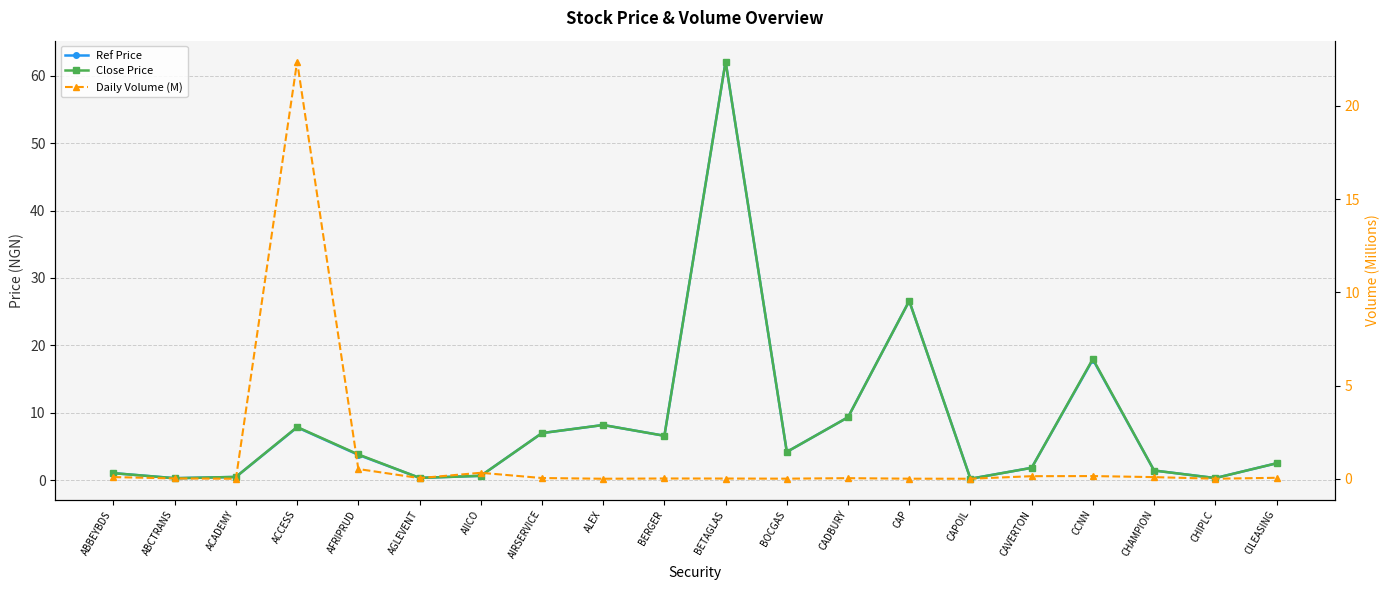

Is this an area chart (filled region under the line)?

No